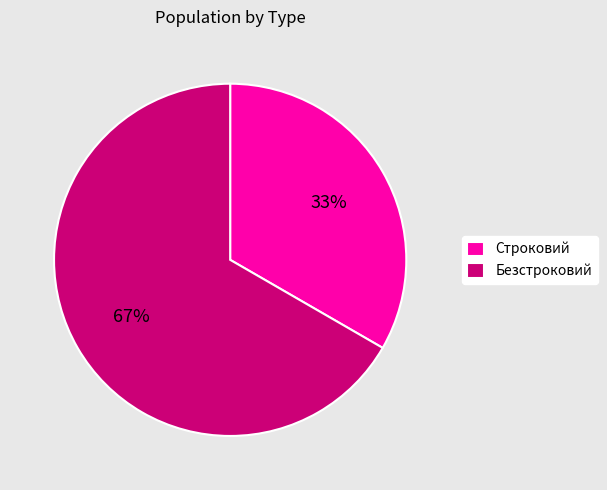

How many segments does this pie chart have?

2